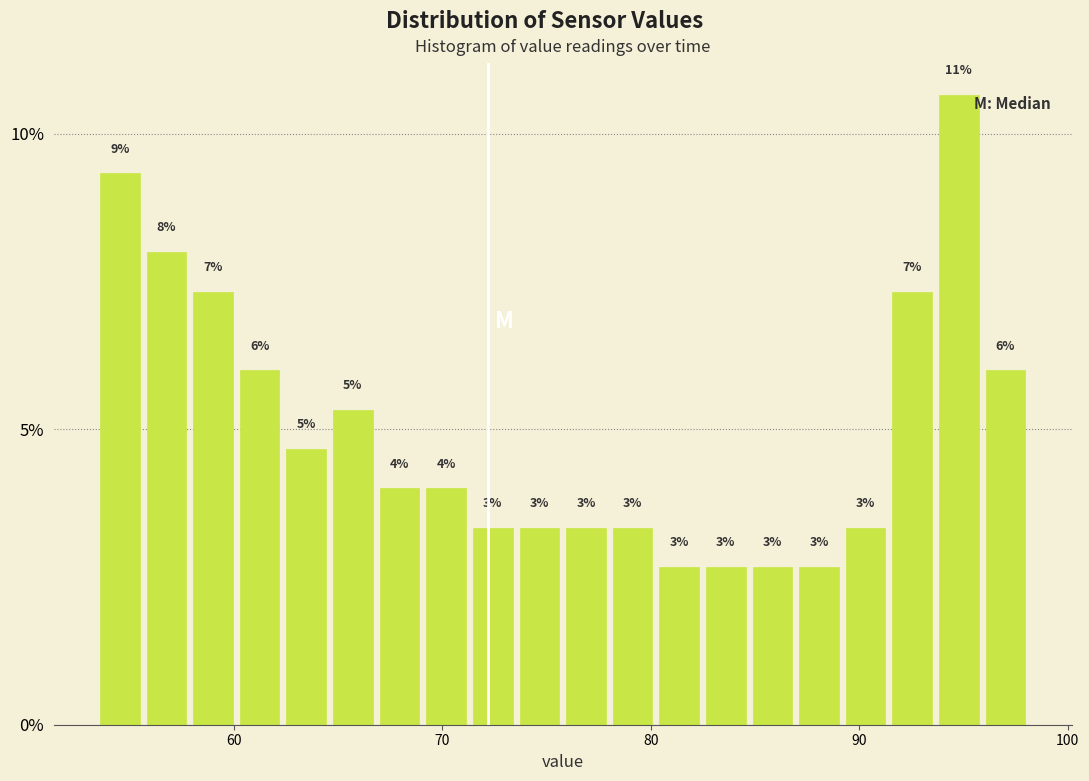

Around what value on the x-axis is the tallest bar? Give the approximate position of its centre, as read against the axis.

95